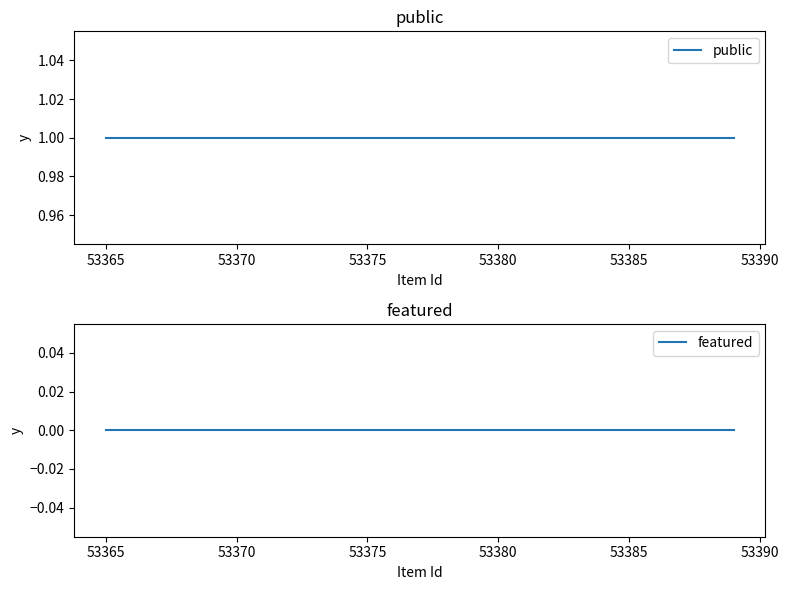

True or false: public and featured cross at least once.

False